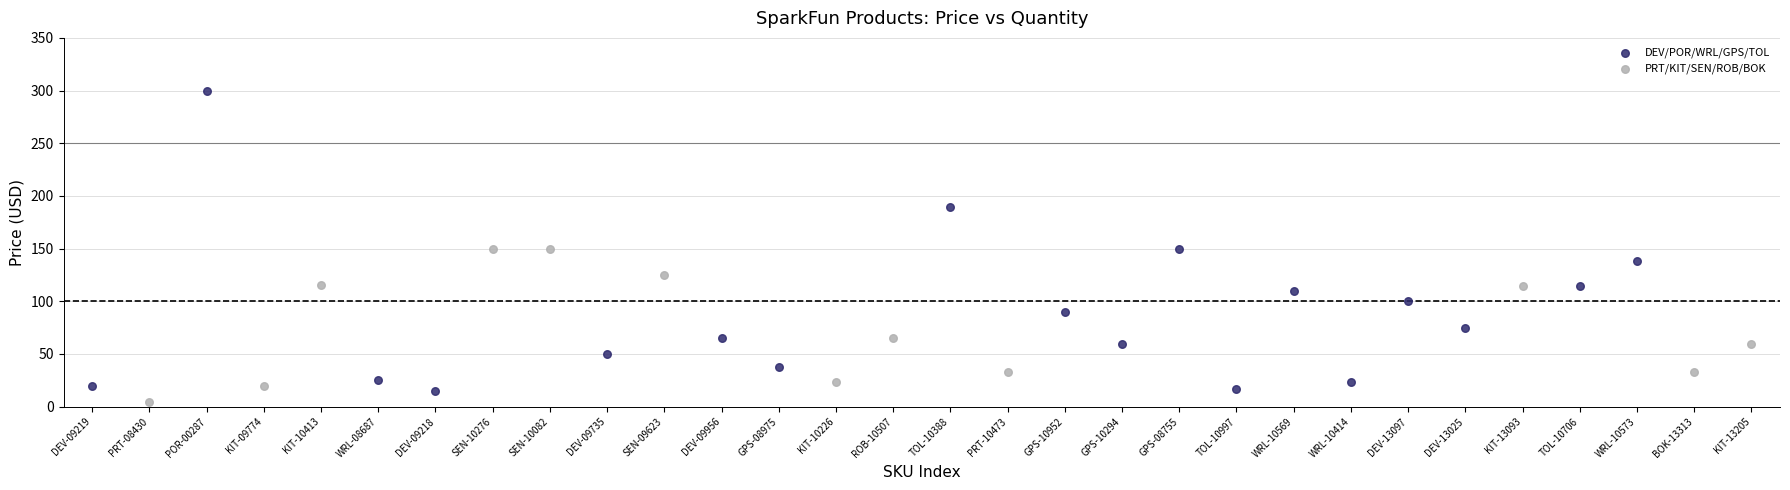

What are all the series names shown in the legend?

DEV/POR/WRL/GPS/TOL, PRT/KIT/SEN/ROB/BOK